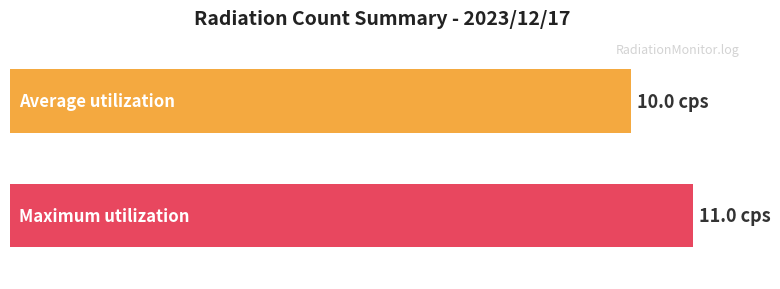

What is the greatest value displayed?

11